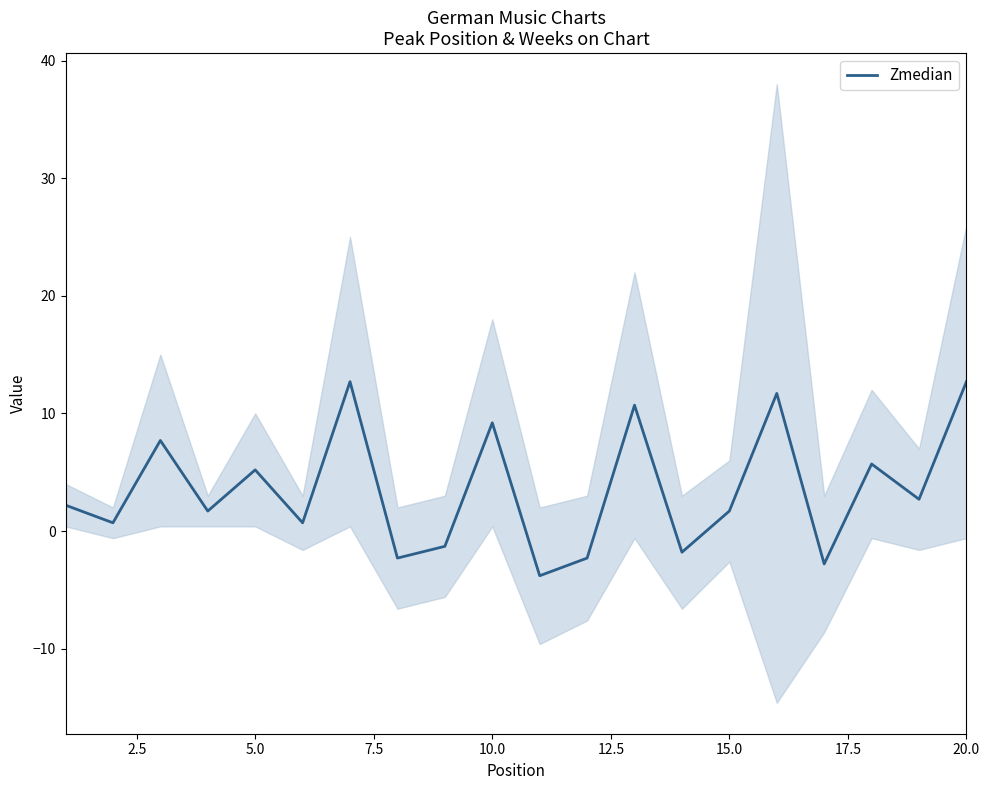

Is it true that Zmedian equals 7.8 at 5.0?

False